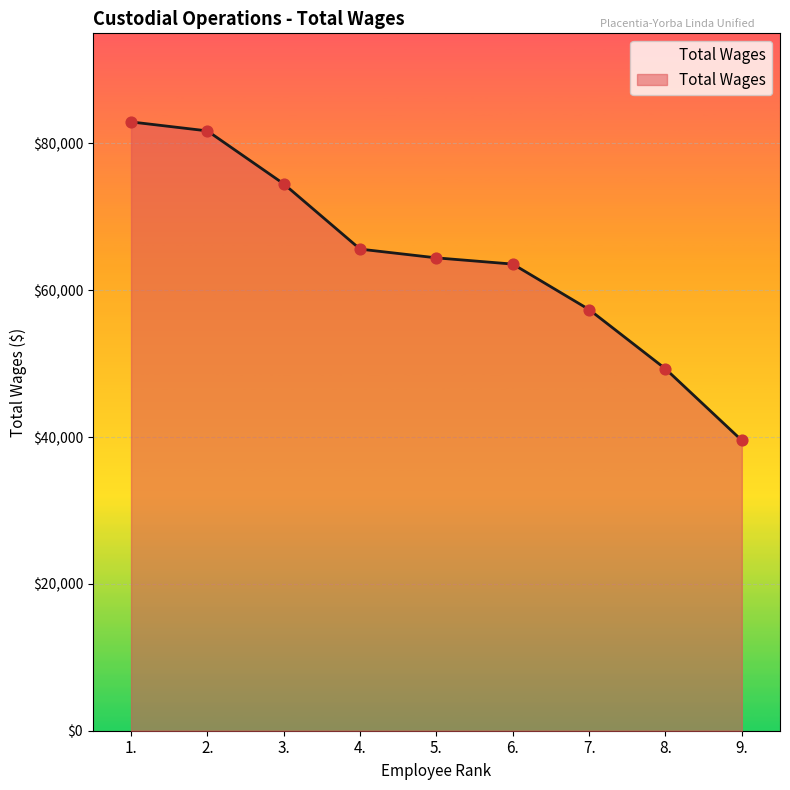

Between 5. and 9., which is larger?

5.